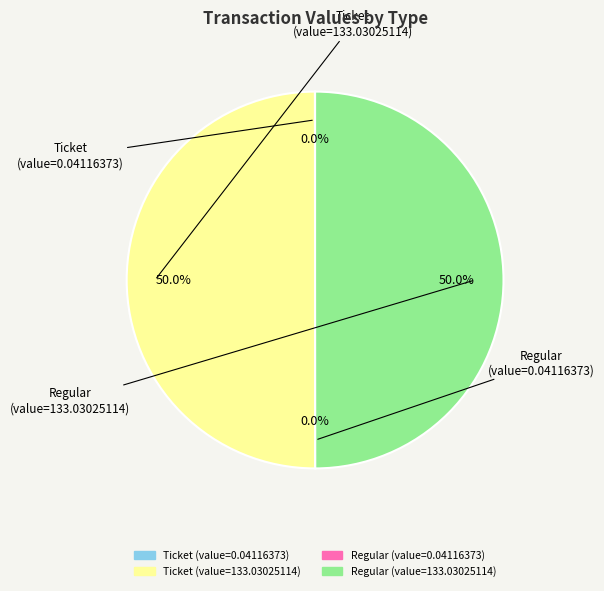

What percentage do Ticket (value=133.03025114) and Regular (value=133.03025114) together represent?

100.0%